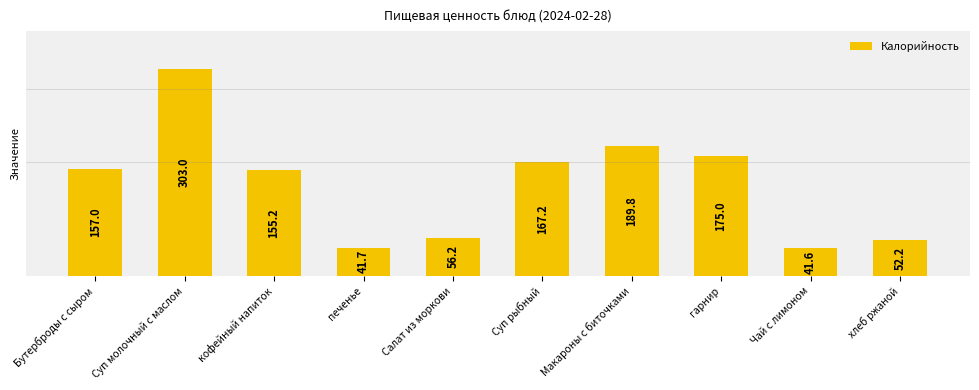

What is the label of the 10th bar from the left?

хлеб ржаной